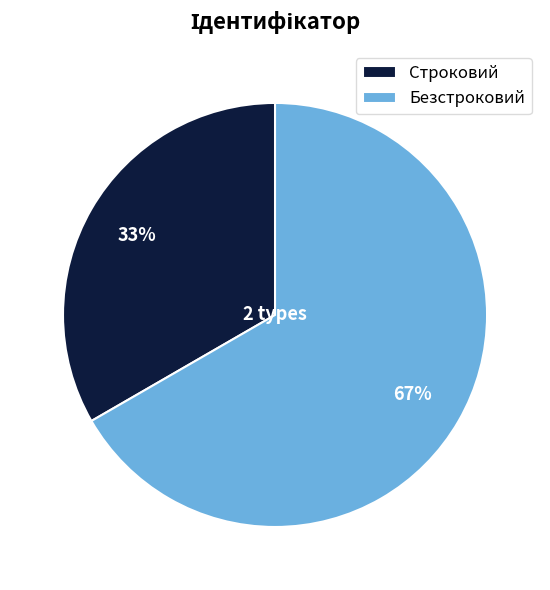

Do Строковий and Безстроковий together represent more than half of the pie?

Yes